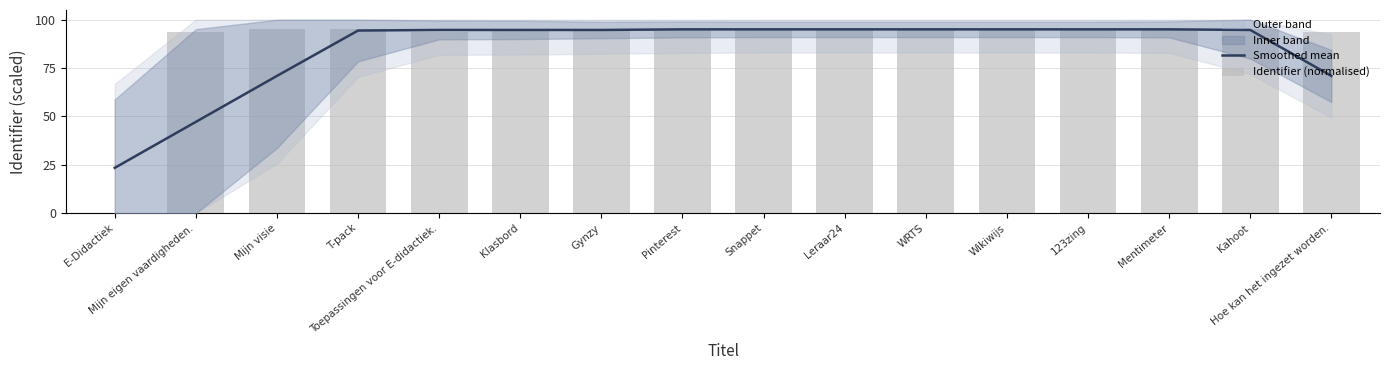

At which label does Smoothed mean first exceed 94?

T-pack